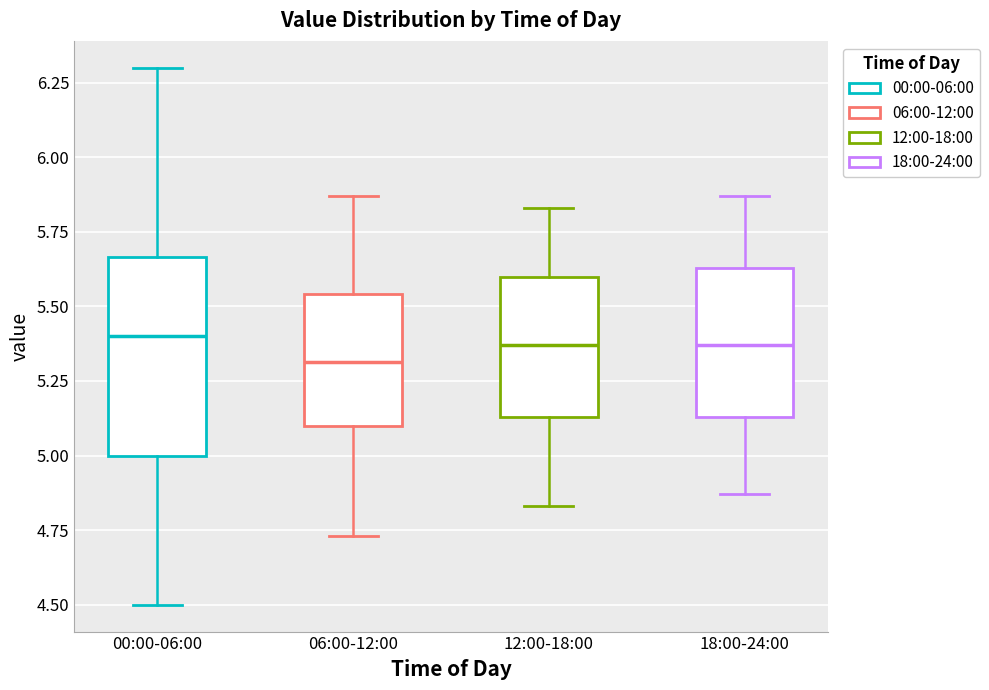

Reading left to right, read every box against the y-axis: the position of its median line, the range the box covers, and the ends of its whiskers. The values are not printed on the chart, so give them approximately, as read against the axis.

00:00-06:00: median 5.40, box 5.00 to 5.65, whiskers 4.50 to 6.30
06:00-12:00: median 5.30, box 5.10 to 5.55, whiskers 4.75 to 5.85
12:00-18:00: median 5.35, box 5.15 to 5.60, whiskers 4.85 to 5.85
18:00-24:00: median 5.35, box 5.15 to 5.65, whiskers 4.85 to 5.85